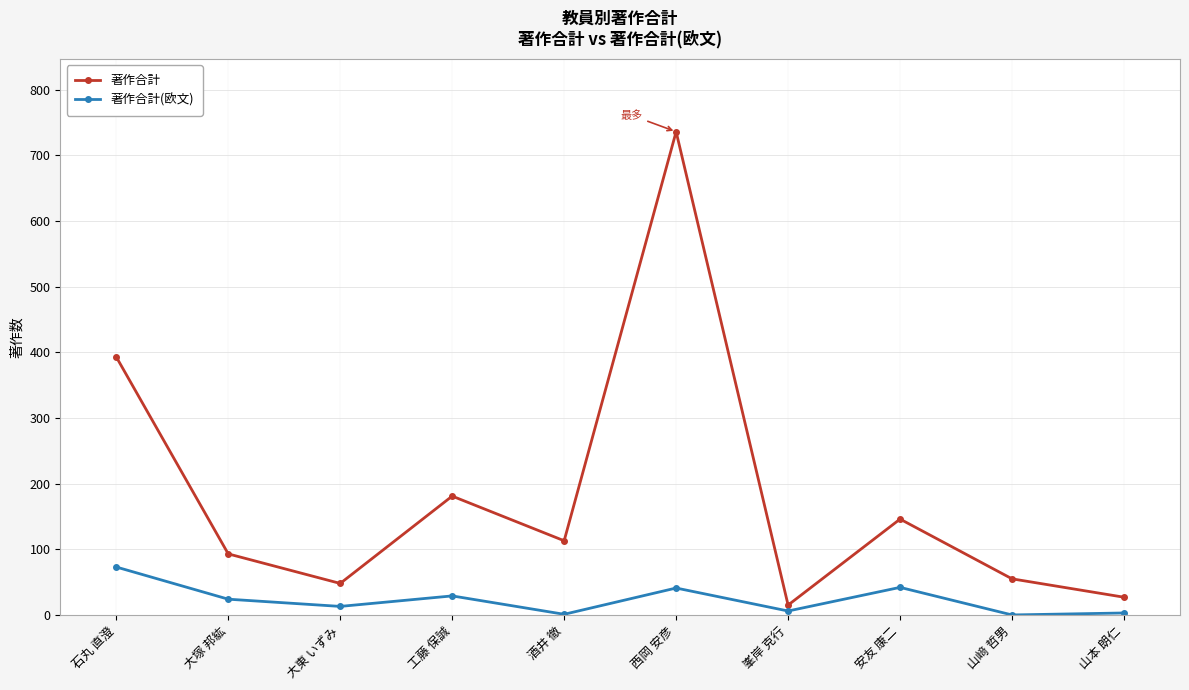

True or false: 著作合計(欧文) has a value of 24 at 大塚 邦紘.

True